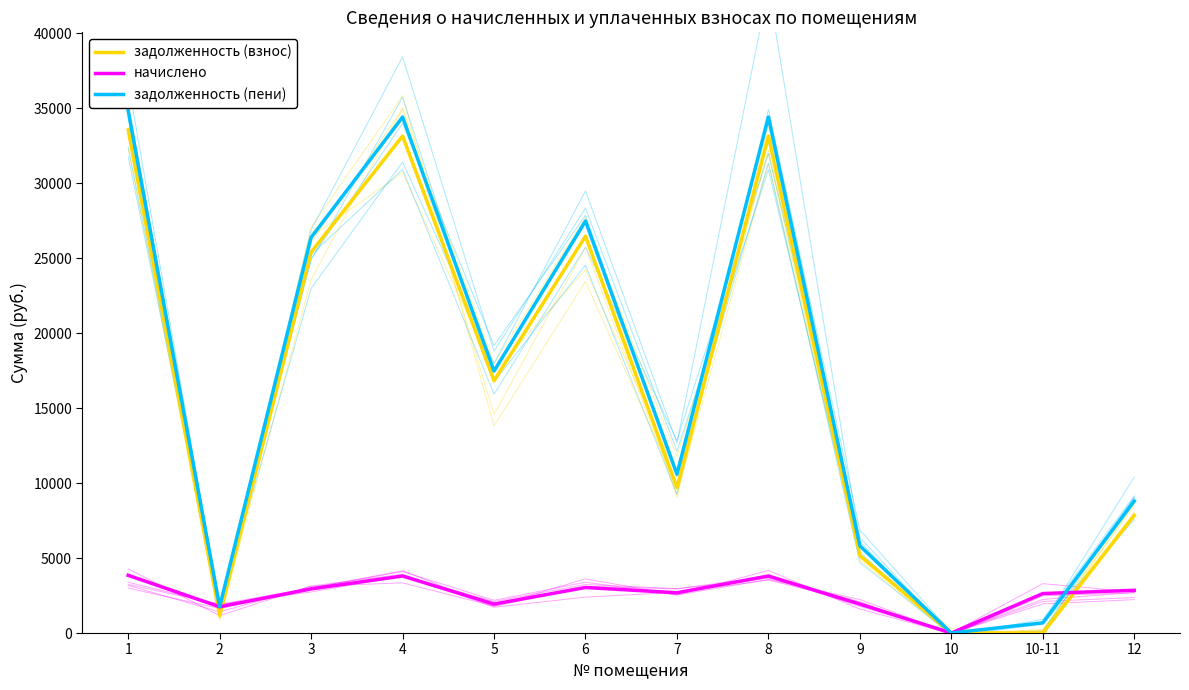

Reading left to right, extract all data points from this chart.

задолженность (взнос): 33550.2	1167.2	25394.6	33142.2	16826.0	26462.7	9695.5	33142.2	5170.8	0.0	0.0	7850.7
начислено: 3849.3	1749.2	2942.6	3802.5	1930.5	3036.2	2685.2	3802.5	1930.5	0.0	2632.5	2848.9
задолженность (пени): 34833.3	1750.3	26375.4	34409.7	17469.5	27474.8	10590.6	34409.7	5814.3	0.0	679.4	8800.3